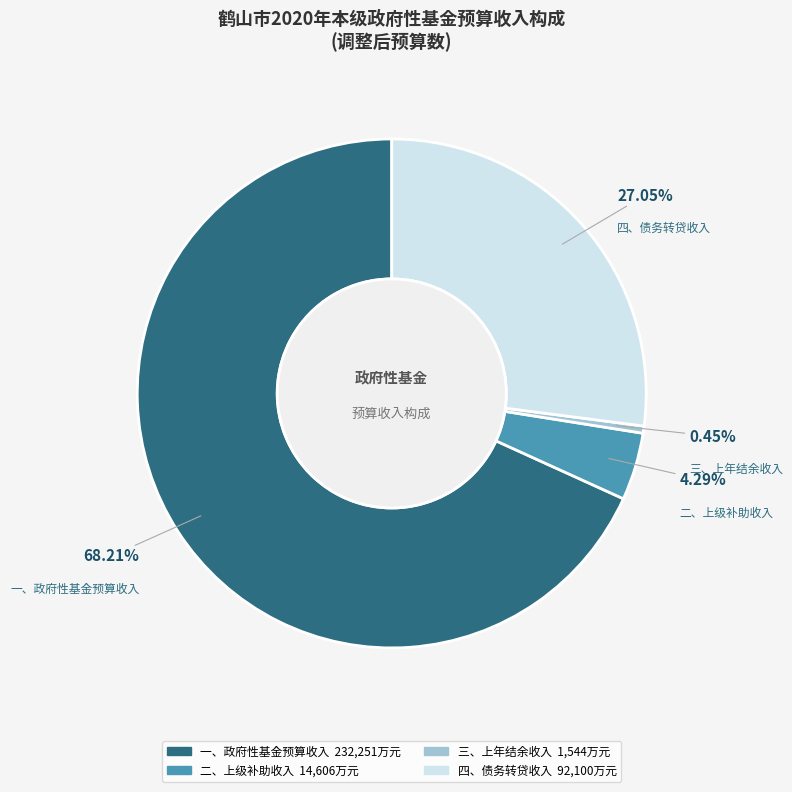

What is the ratio of the value at 三、上年结余收入 to the value at 二、上级补助收入?

0.1